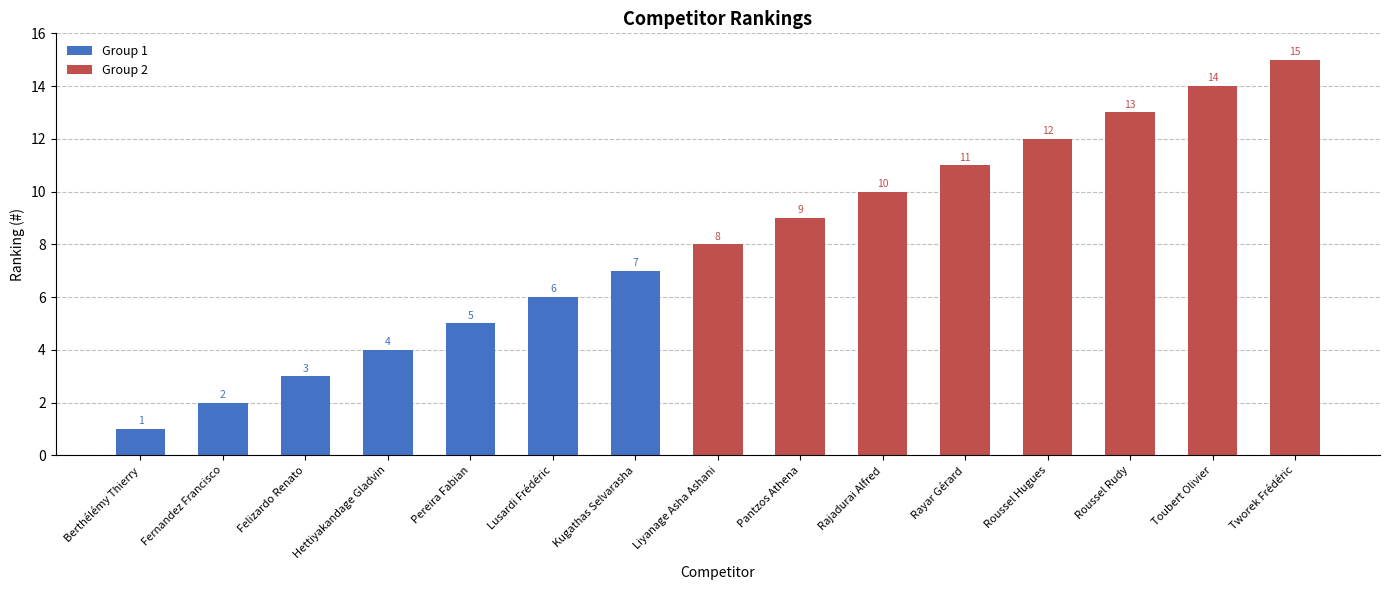

List the labels in order of value, largest first.

Tworek Frédéric, Toubert Olivier, Roussel Rudy, Roussel Hugues, Rayar Gérard, Rajadurai Alfred, Pantzos Athena, Liyanage Asha Ashani, Kugathas Selvarasha, Lusardi Frédéric, Pereira Fabian, Hettiyakandage Gladvin, Felizardo Renato, Fernandez Francisco, Berthélémy Thierry